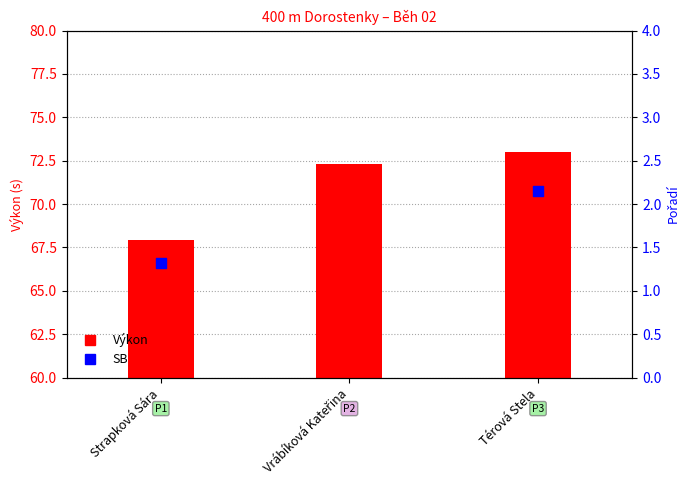

Between Térová Stela and Strapková Sára, which is larger?

Térová Stela